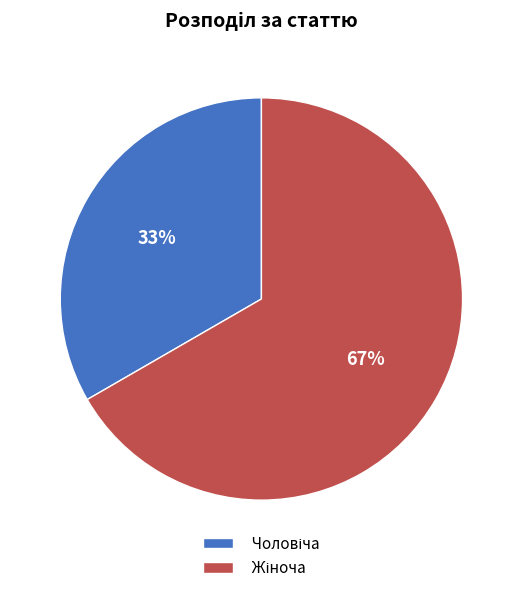

Is there a majority slice in this chart?

Yes